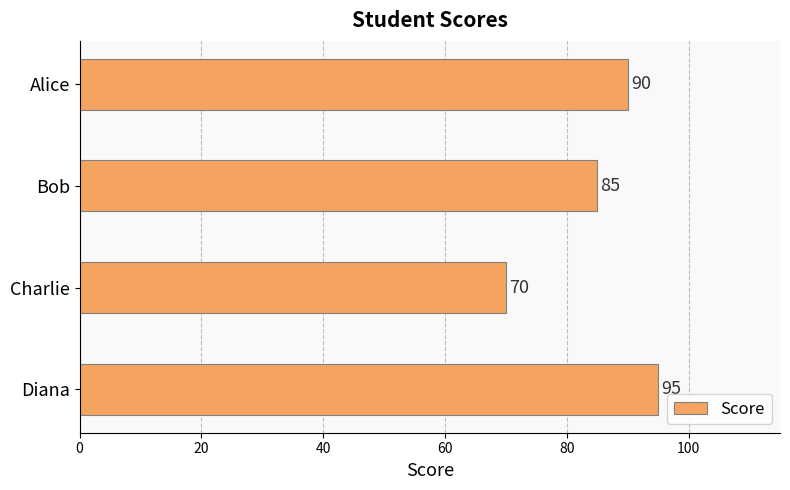

Is it true that the value at Bob is 52?

False